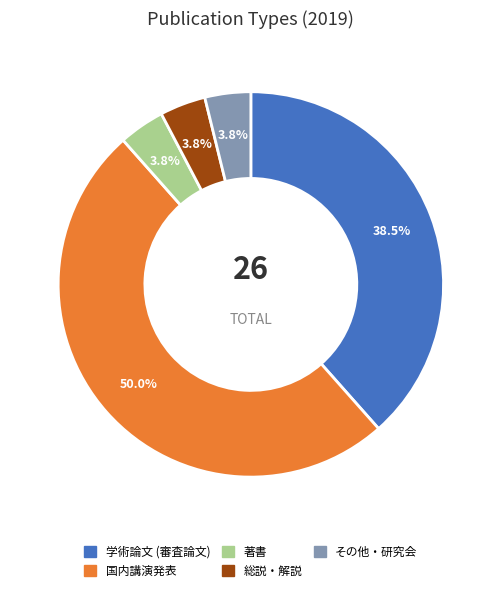

What percentage is the 国内講演発表 slice, to the nearest percent?

50%